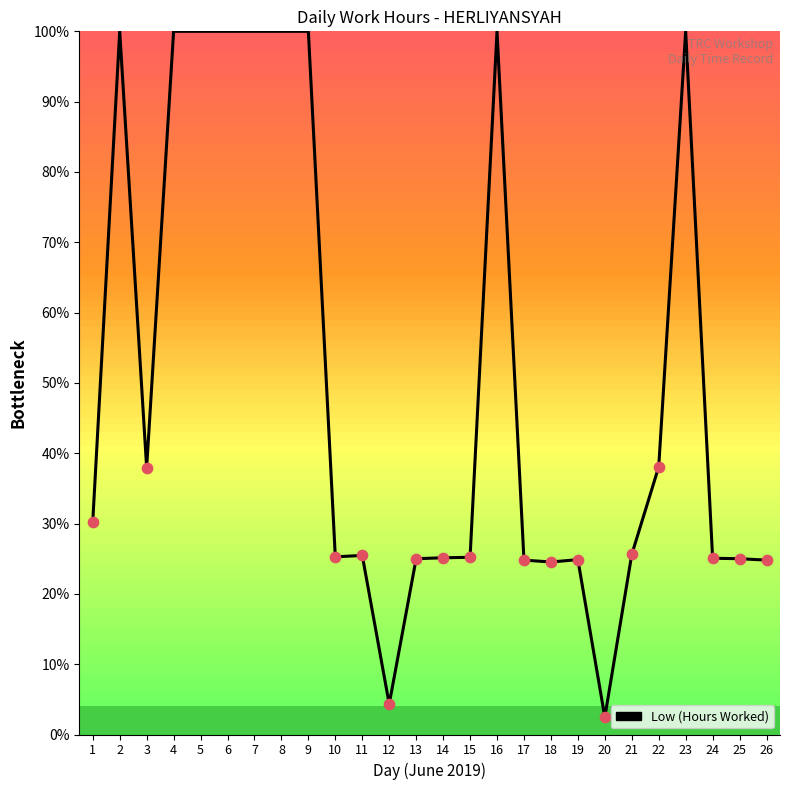

Between 21 and 6, which is larger?

6